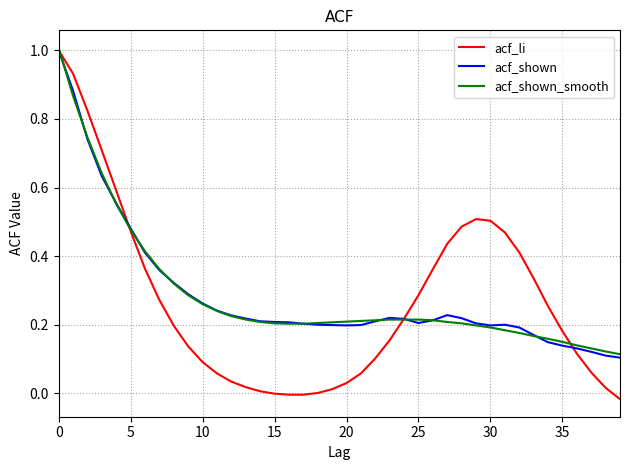

Which series has the widest spread of values?

acf_li